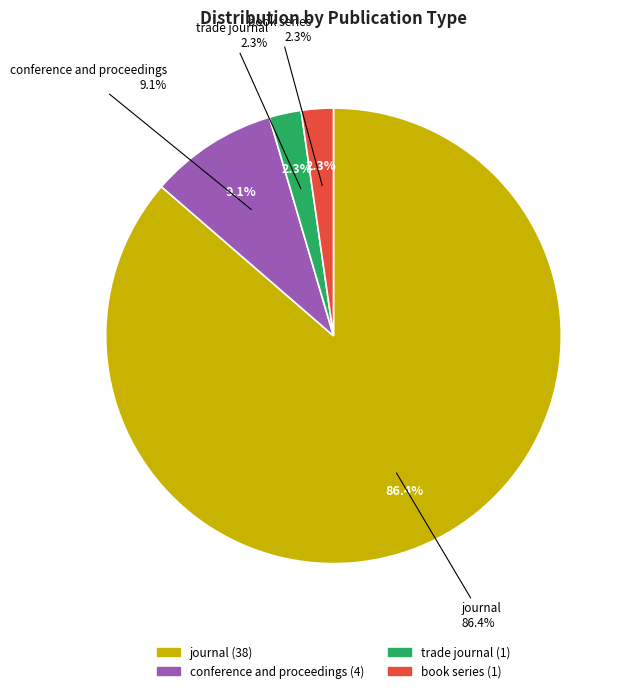

How many segments does this pie chart have?

4